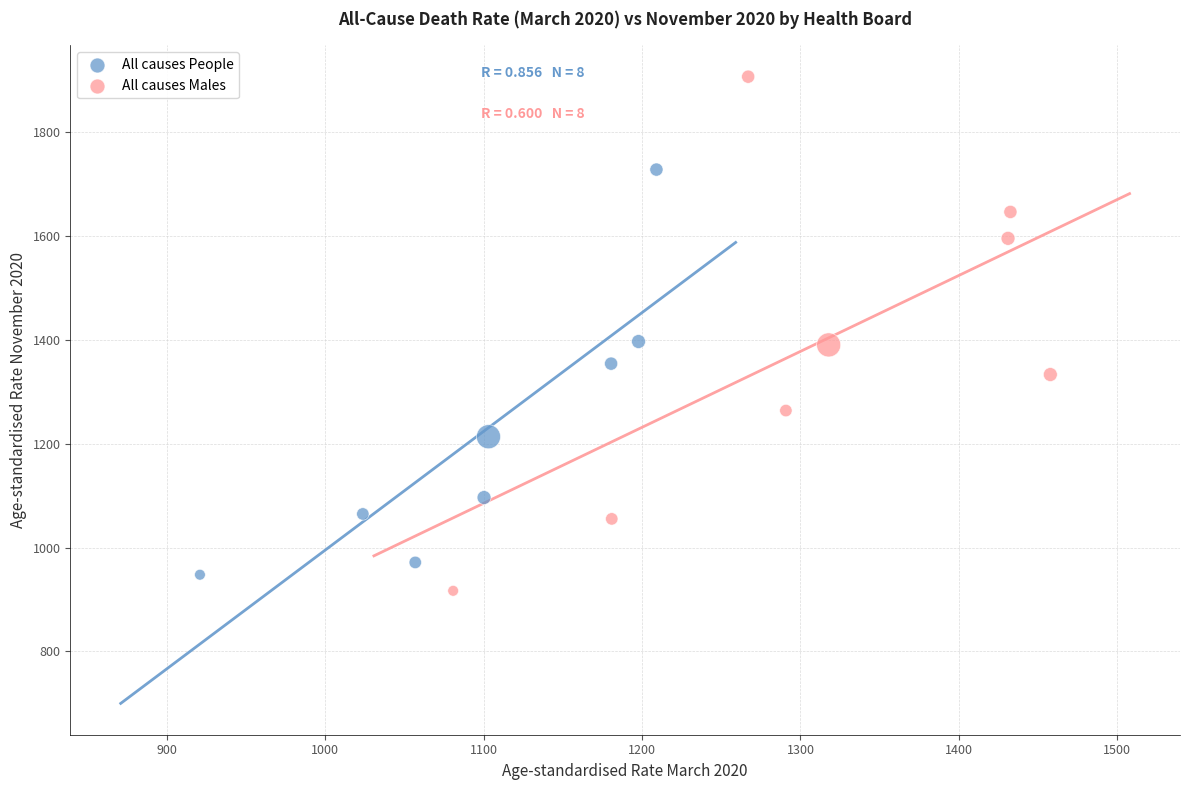

Which series contains the lowest Y value?

All causes Males